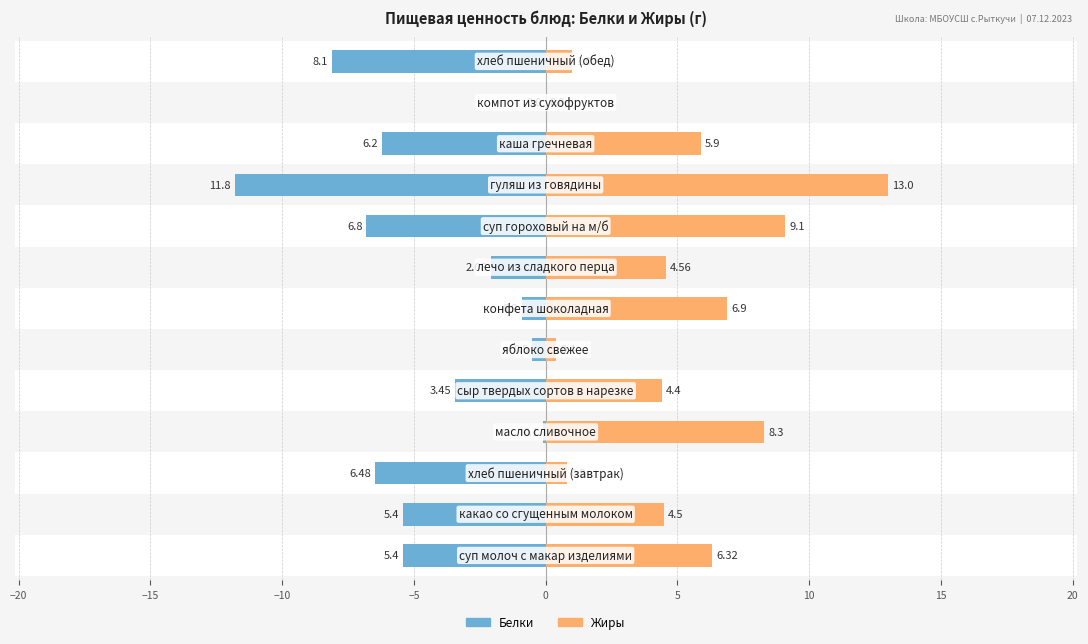

Reading left to right, transcribe all the data shown in this chart.

Белки: -5.4	-5.4	-6.5	-0.1	-3.5	-0.5	-0.9	-2.1	-6.8	-11.8	-6.2	0.0	-8.1
Жиры: 6.3	4.5	0.8	8.3	4.4	0.4	6.9	4.6	9.1	13.0	5.9	0.0	1.0